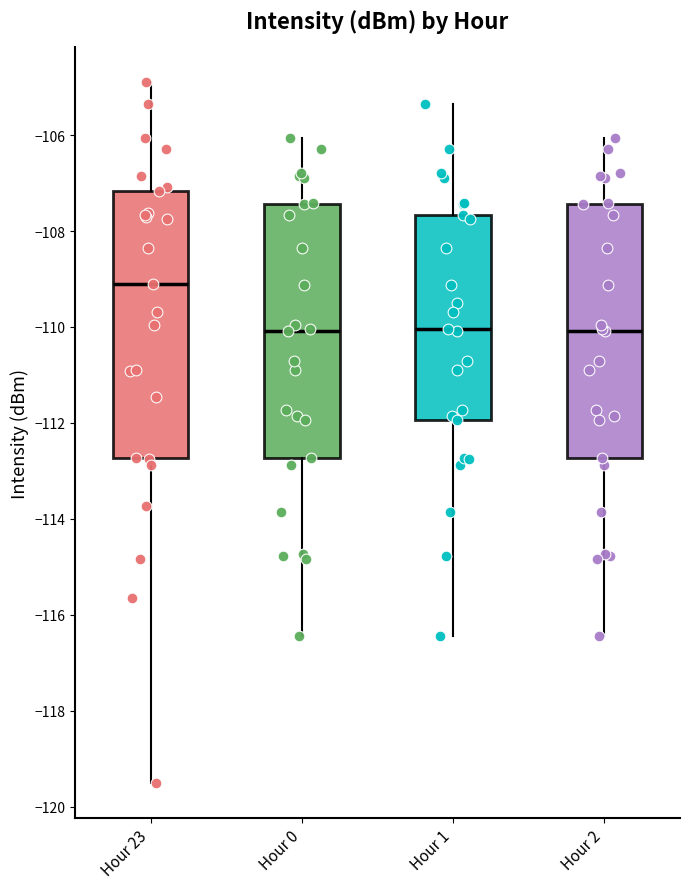

Which box is the tallest, from its lower edge to its upper edge?

Hour 23